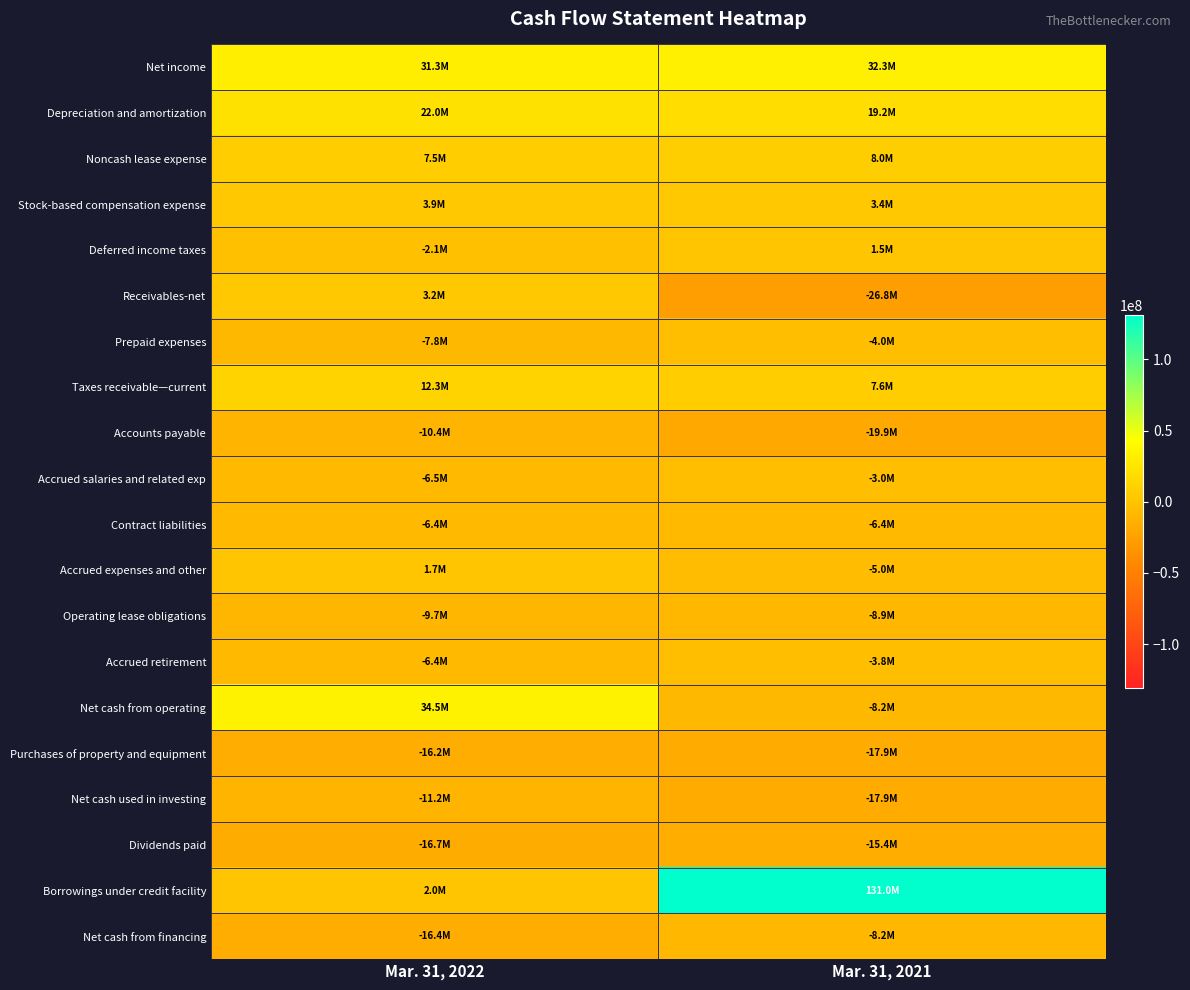

What is the minimum value shown in the chart?

-26823000